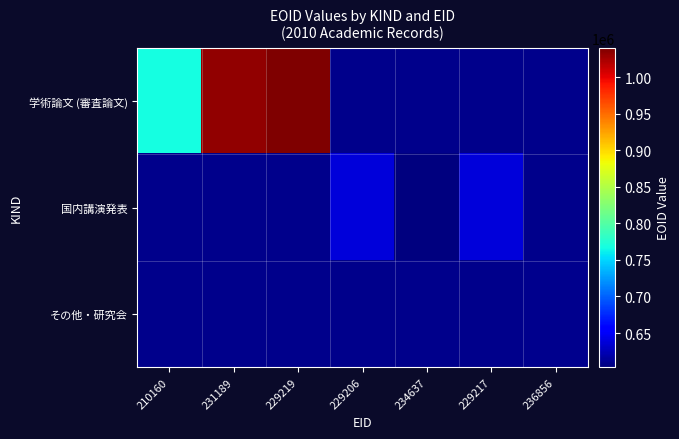

Which label corresponds to the largest value in the chart?

229219